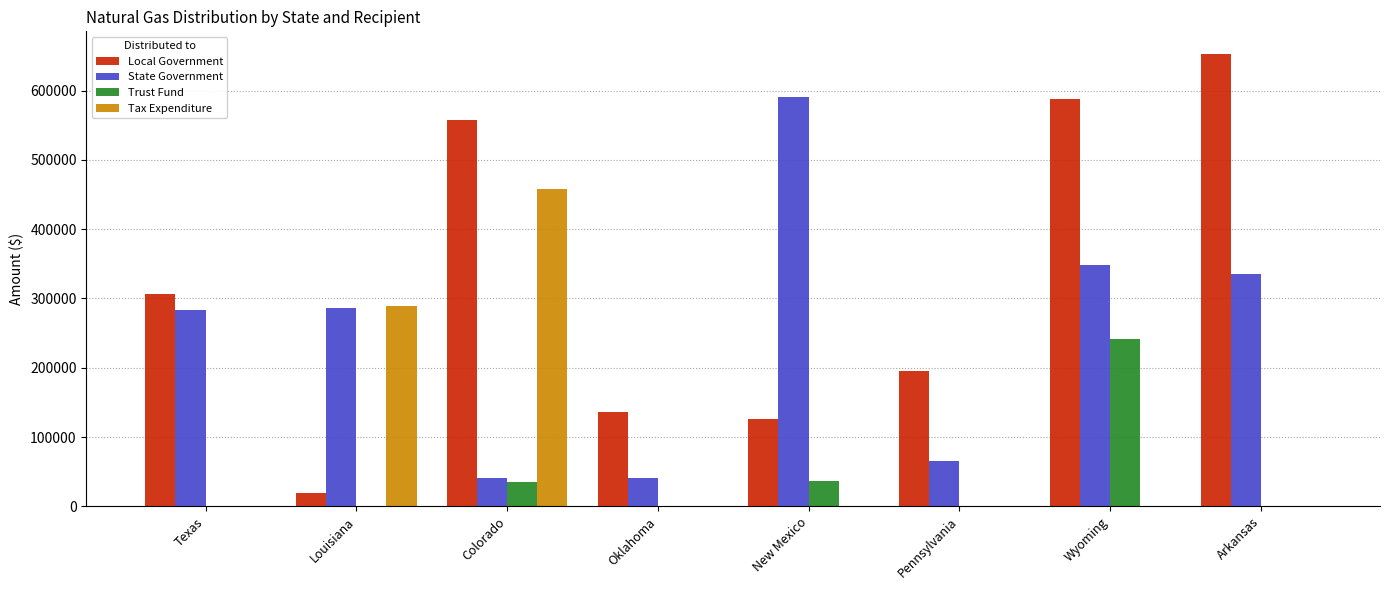

Where is Tax Expenditure nearest to the value 228788?

Louisiana